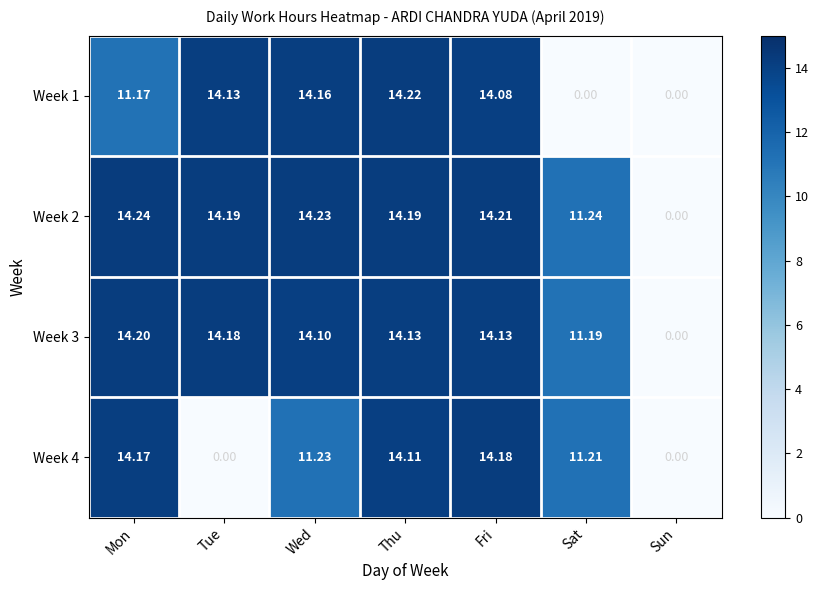

At which label is Week 4 closest to 7?

Sat